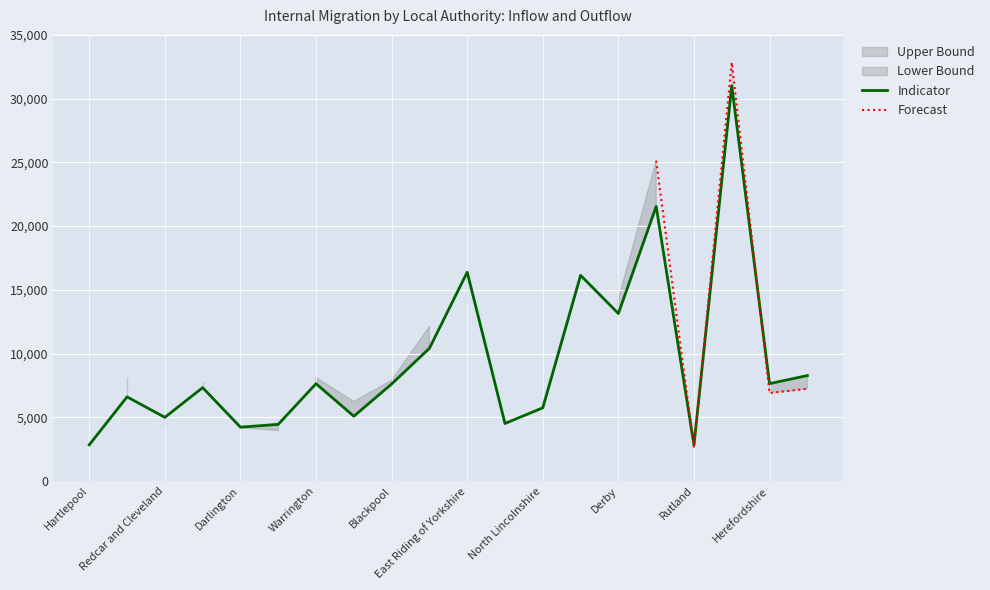

What is the label of the 13th point from the left?

North Lincolnshire